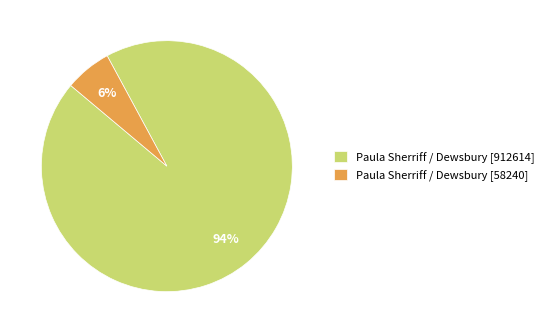

To the nearest percent, what portion does Paula Sherriff / Dewsbury [912614] represent?

94%